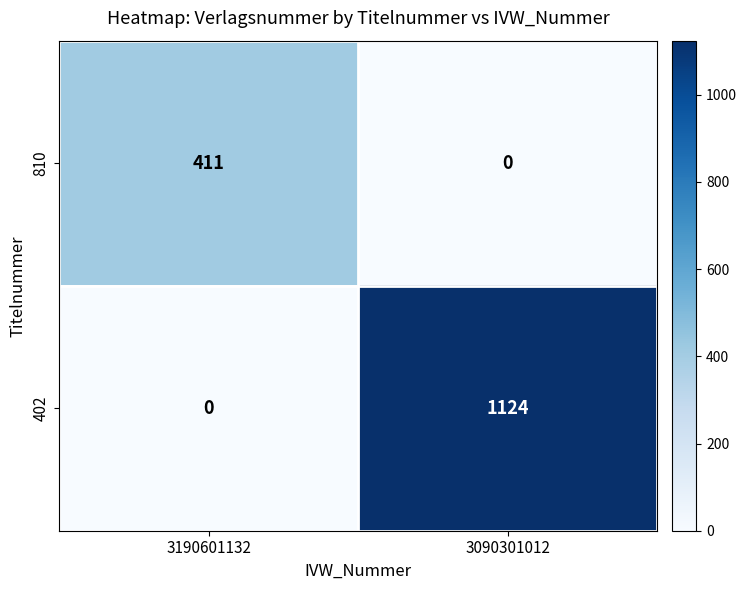

Reading right to left, list all the values displayed in this chart.

810: 0	411
402: 1124	0